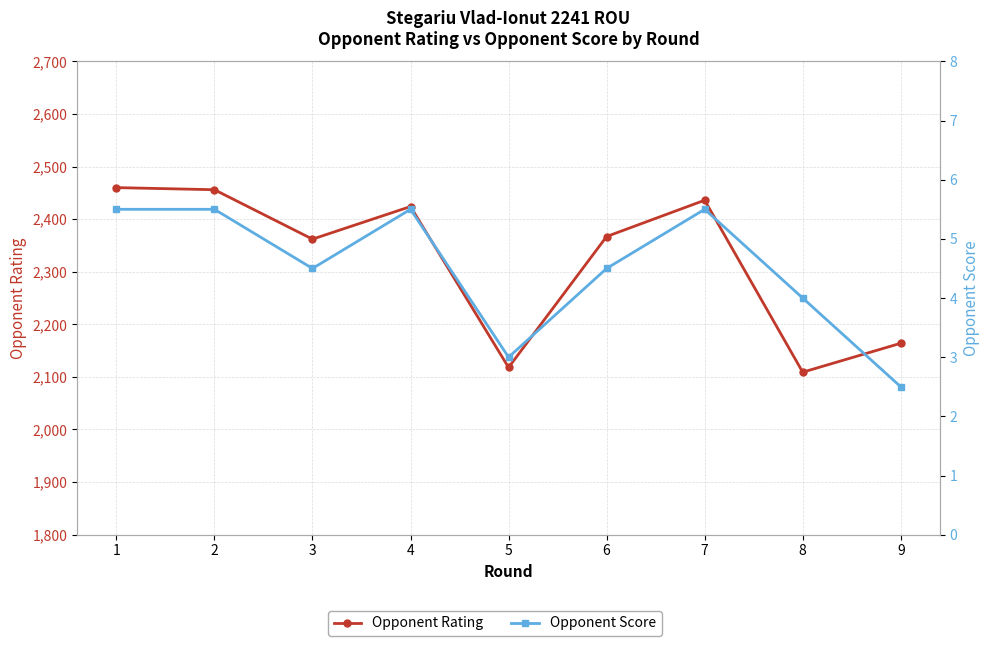

True or false: Opponent Rating has more than 0 interior local peaks.

True